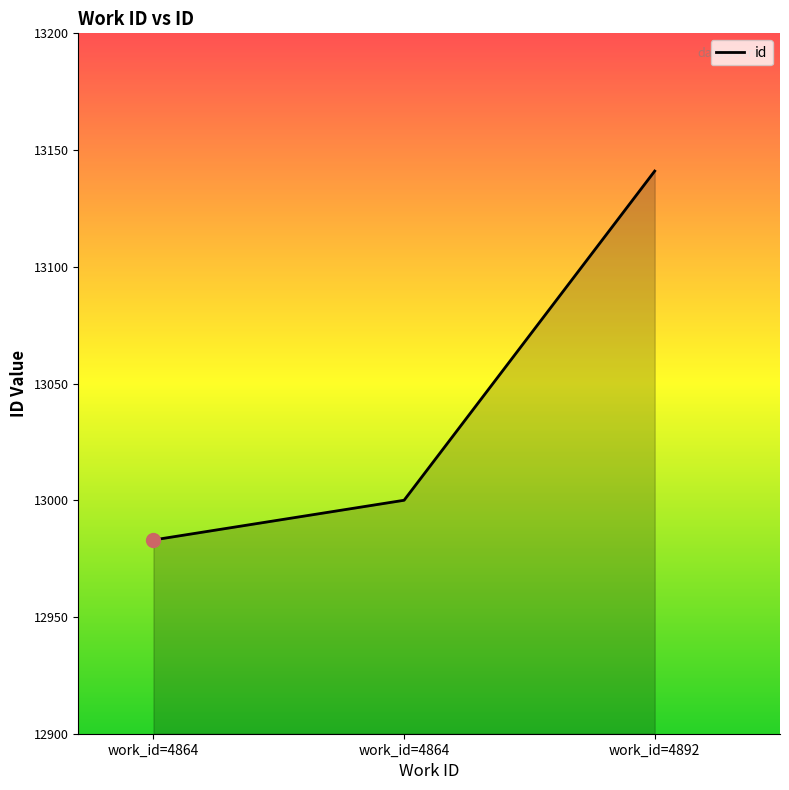

What is the smallest value displayed?

12983